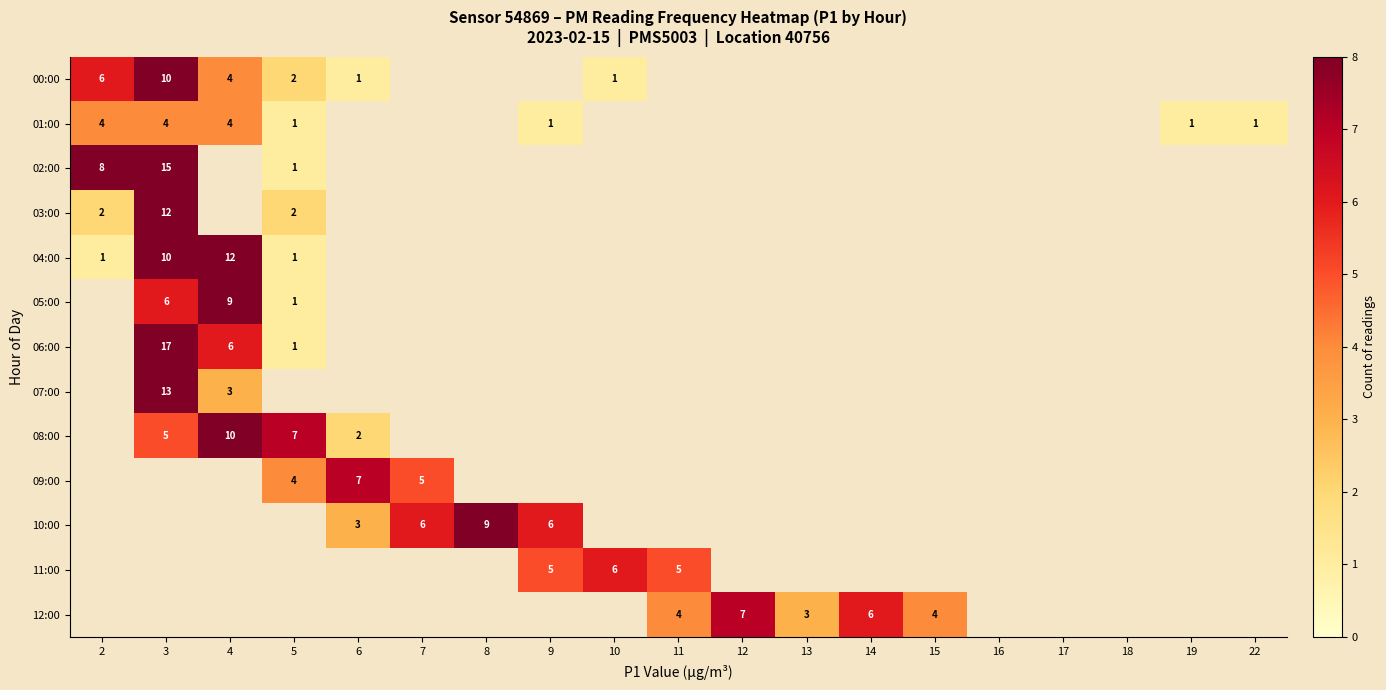

The 03:00 series shows 1 at 5. True or false?

False